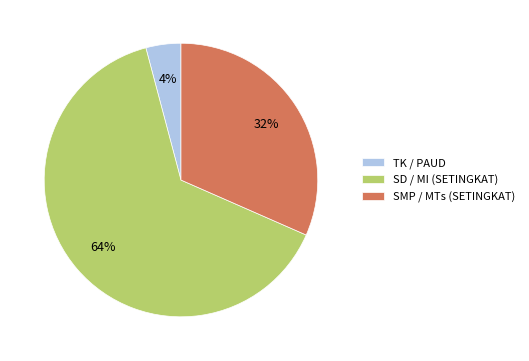

What percentage is the SD / MI (SETINGKAT) slice, to the nearest percent?

64%